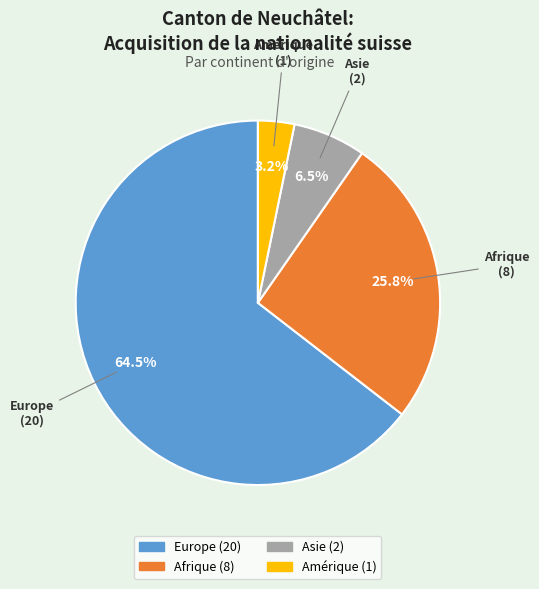

What is the total percentage of Asie and Amérique?

9.7%